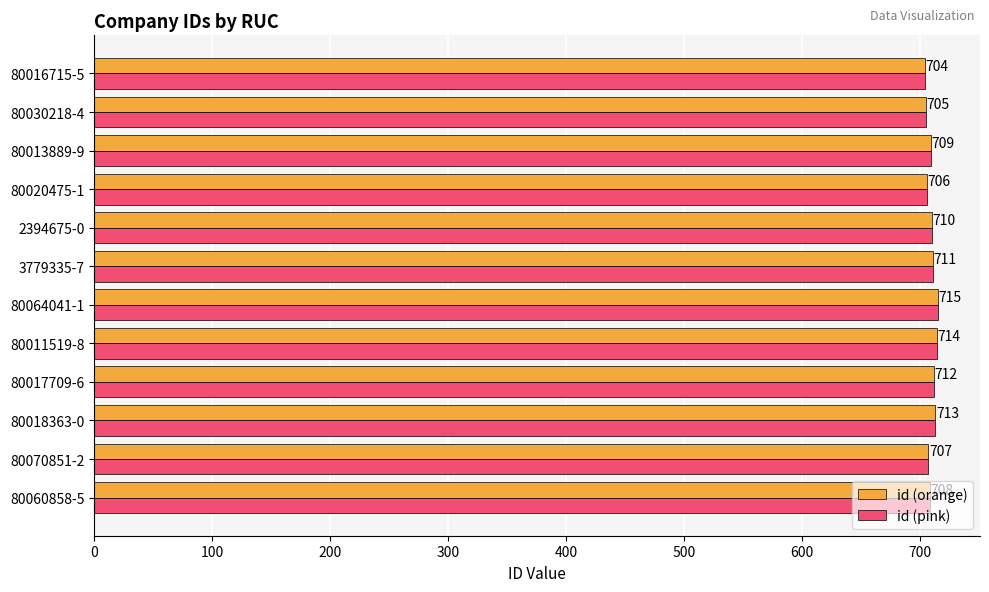

What is the maximum value for id (pink)?

715